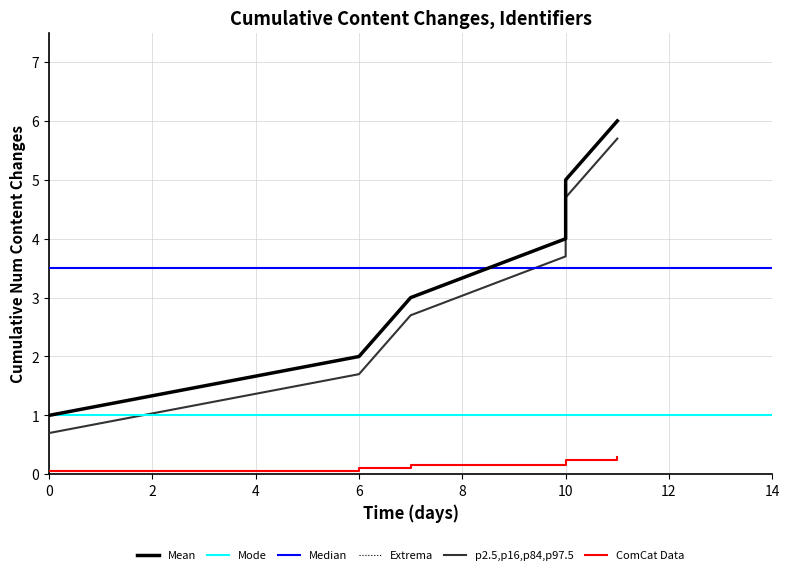

True or false: there are more than 1 points higher than both neighbors.

False